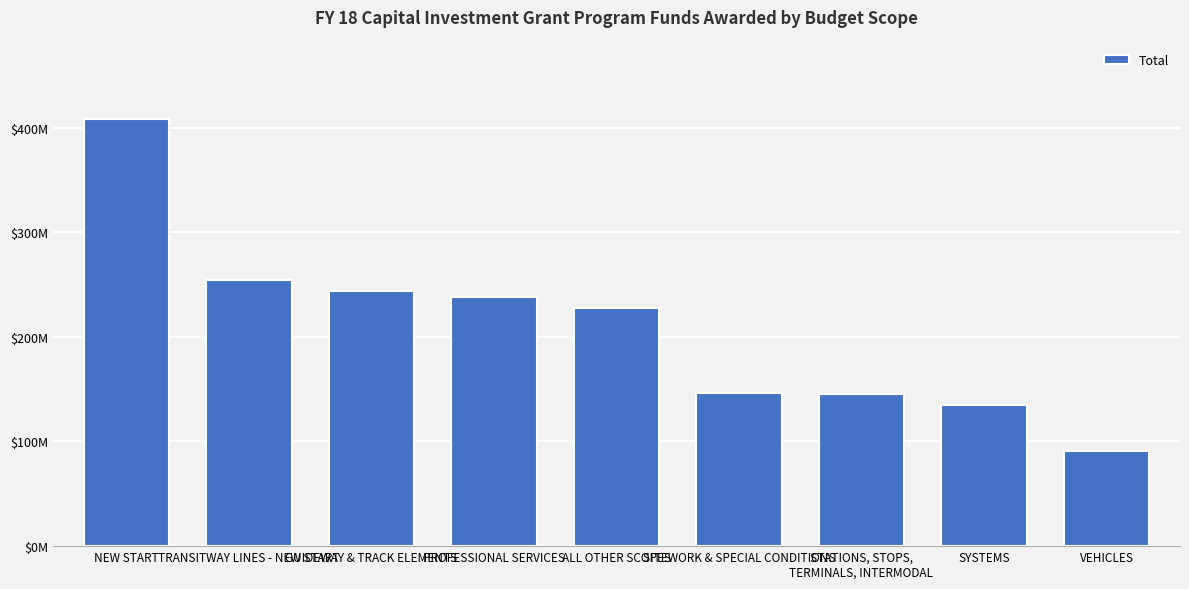

What is the maximum value shown in the chart?

407925276